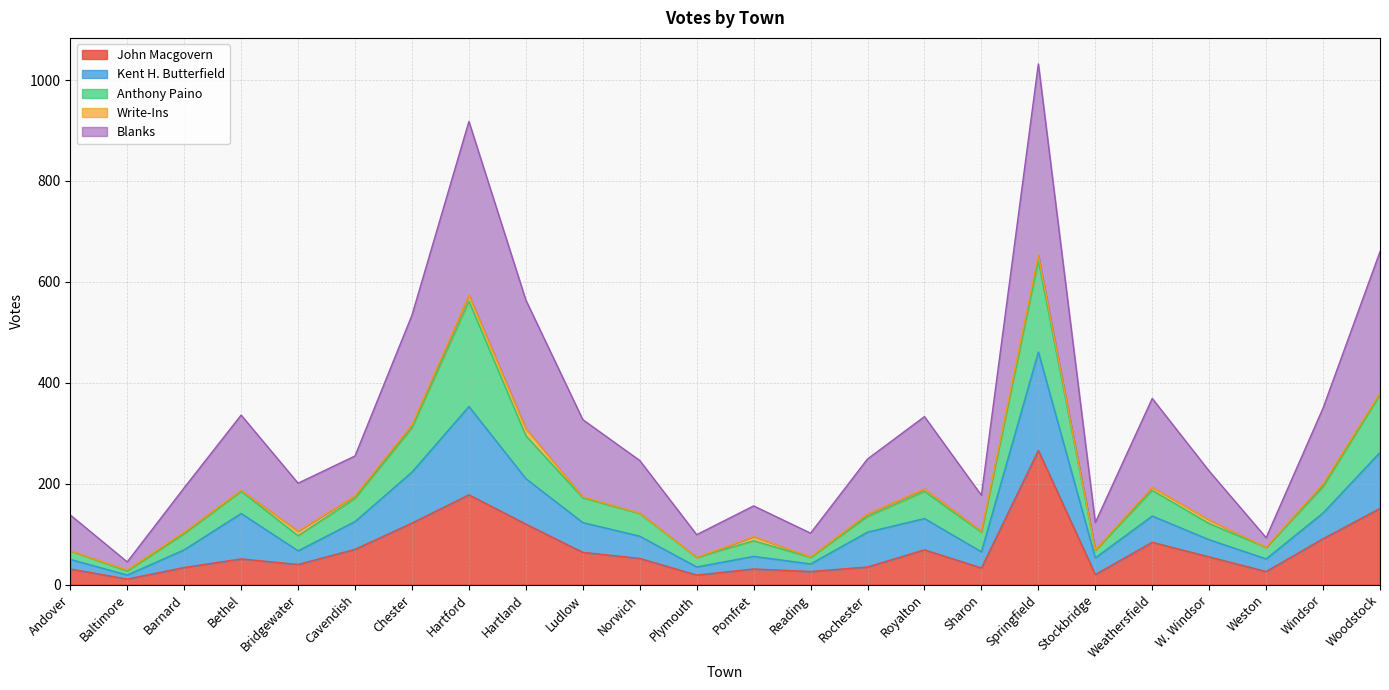

At which category is the sum across all series the highest?

Springfield